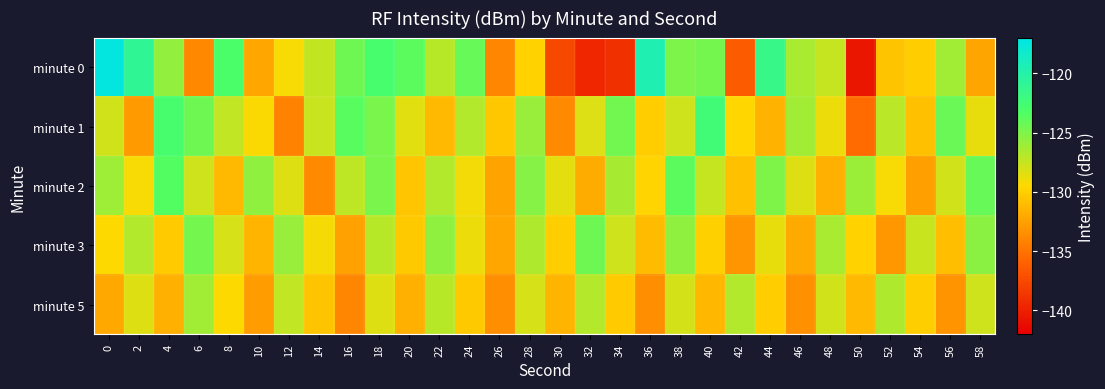

Reading left to right, transcribe all the data shown in this chart.

minute 0: 0=-117.4	2=-121.0	4=-125.7	6=-133.9	8=-123.1	10=-132.1	12=-129.2	14=-127.4	16=-124.5	18=-122.9	20=-123.8	22=-127.0	24=-124.1	26=-134.0	28=-129.9	30=-137.5	32=-139.6	34=-139.0	36=-119.6	38=-125.0	40=-124.7	42=-136.4	44=-121.6	46=-126.5	48=-127.5	50=-140.6	52=-130.6	54=-130.1	56=-126.3	58=-132.3
minute 1: 0=-127.9	2=-132.9	4=-122.9	6=-124.4	8=-127.3	10=-129.3	12=-134.1	14=-127.6	16=-123.7	18=-124.8	20=-128.5	22=-131.2	24=-126.8	26=-130.4	28=-125.9	30=-133.7	32=-128.3	34=-124.6	36=-130.1	38=-127.8	40=-122.4	42=-129.6	44=-131.5	46=-126.2	48=-128.9	50=-135.4	52=-127.1	54=-130.8	56=-124.3	58=-128.7
minute 2: 0=-126.1	2=-129.3	4=-123.5	6=-127.8	8=-131.2	10=-125.6	12=-128.4	14=-133.7	16=-127.2	18=-124.9	20=-130.5	22=-126.8	24=-129.1	26=-132.4	28=-125.3	30=-128.6	32=-131.9	34=-126.4	36=-129.7	38=-123.8	40=-127.5	42=-130.8	44=-125.1	46=-128.4	48=-131.7	50=-126.0	52=-129.3	54=-132.6	56=-127.9	58=-124.2
minute 3: 0=-129.5	2=-126.8	4=-130.2	6=-124.7	8=-128.1	10=-131.4	12=-125.9	14=-129.2	16=-132.5	18=-127.0	20=-130.3	22=-125.6	24=-128.9	26=-132.2	28=-126.7	30=-130.0	32=-124.5	34=-127.8	36=-131.1	38=-125.6	40=-129.9	42=-133.2	44=-128.7	46=-132.0	48=-126.5	50=-129.8	52=-133.1	54=-127.6	56=-130.9	58=-125.4
minute 5: 0=-132.1	2=-128.4	4=-131.7	6=-126.2	8=-129.5	10=-132.8	12=-127.3	14=-130.6	16=-133.9	18=-128.4	20=-131.7	22=-127.0	24=-130.3	26=-133.6	28=-128.1	30=-131.4	32=-126.9	34=-130.2	36=-133.5	38=-128.0	40=-131.3	42=-126.8	44=-130.1	46=-133.4	48=-127.9	50=-131.2	52=-126.7	54=-130.0	56=-133.3	58=-127.8